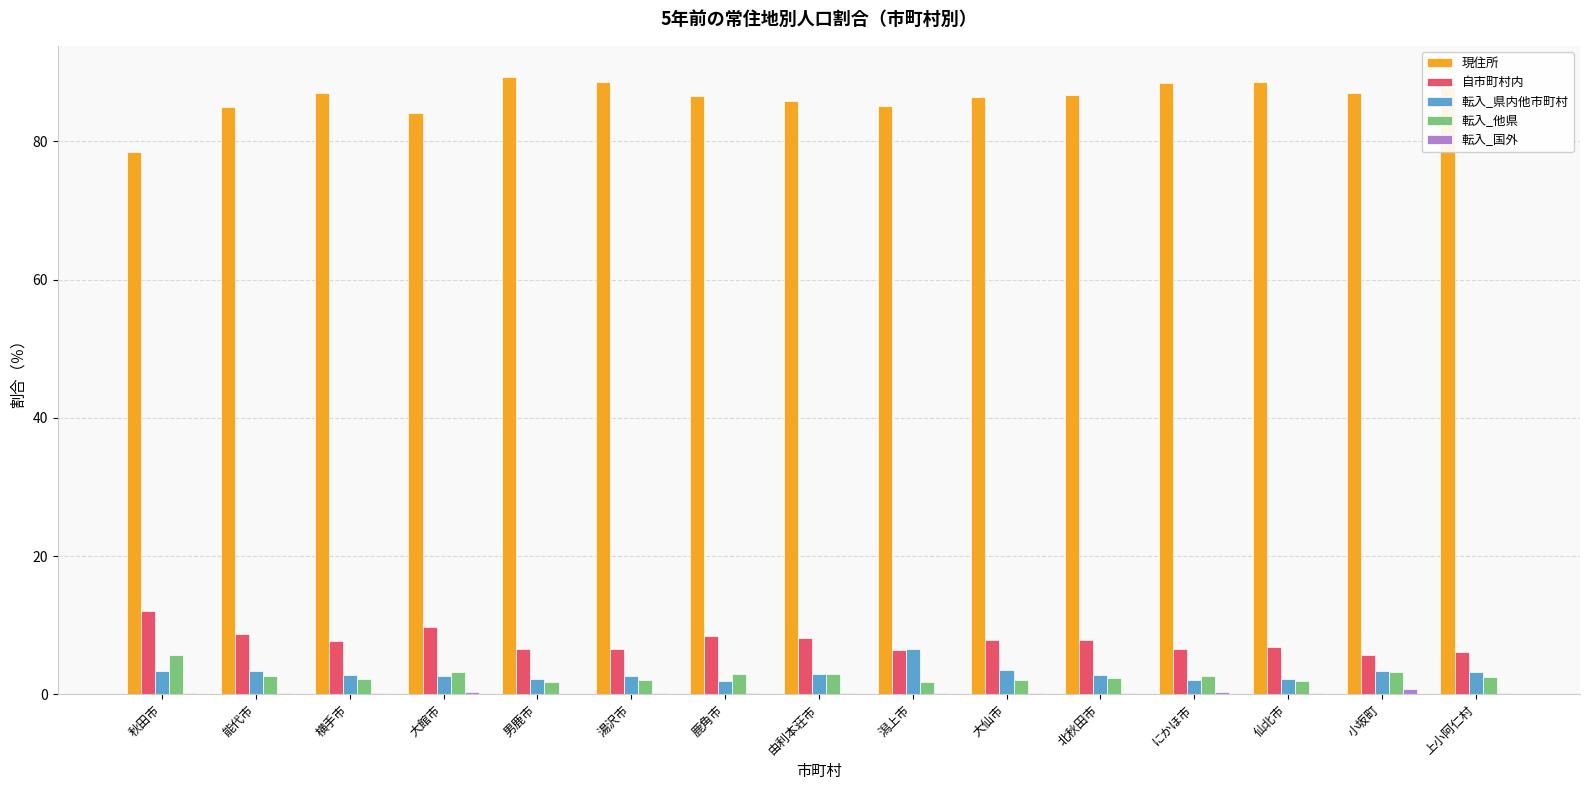

What is the maximum value for 転入_他県?

5.7